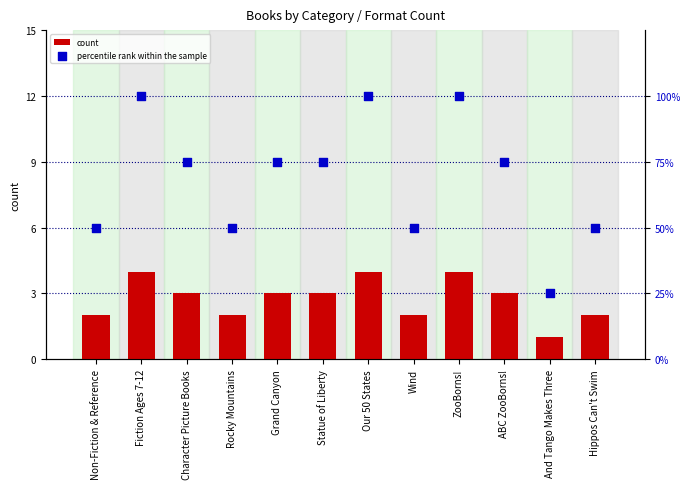

Is the value of percentile rank within the sample at Grand Canyon greater than the value of count at ABC ZooBorns!?

Yes